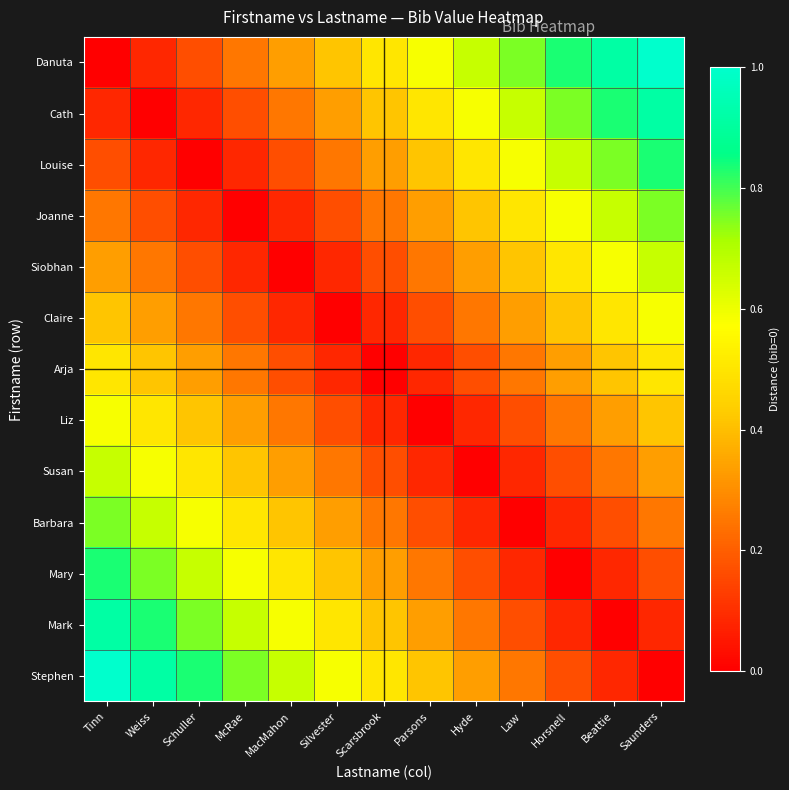

Which has a higher value, Schuller or Weiss?

Schuller